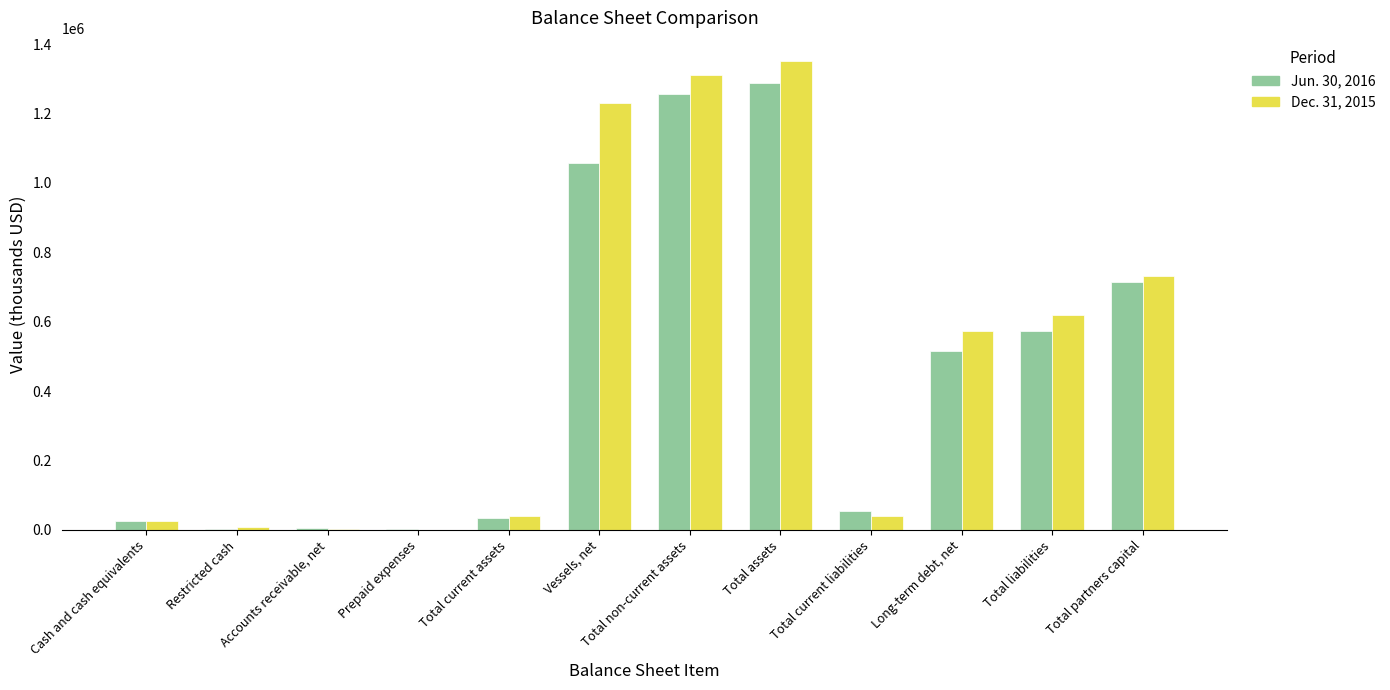

What are all the series names shown in the legend?

Jun. 30, 2016, Dec. 31, 2015